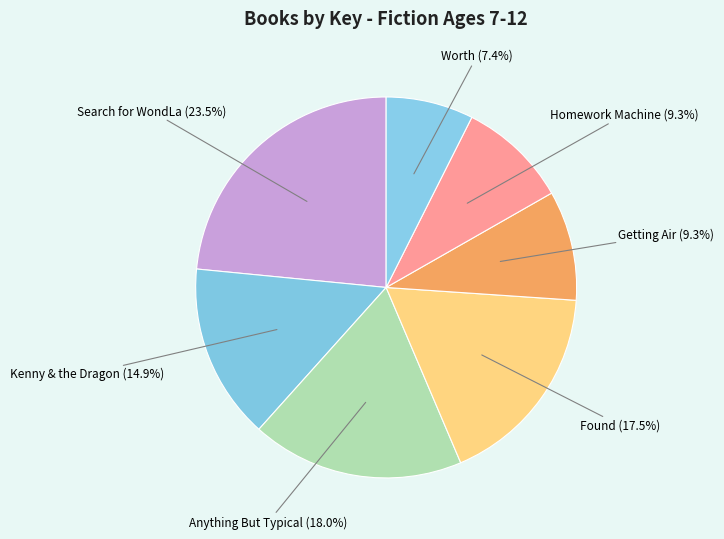

What is the ratio of the value at Search for WondLa to the value at Getting Air?

2.5